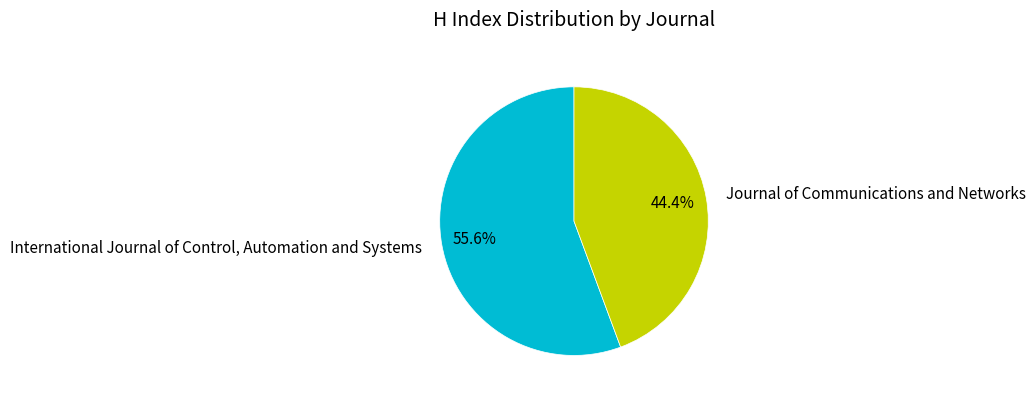

Does any single category account for the majority?

Yes